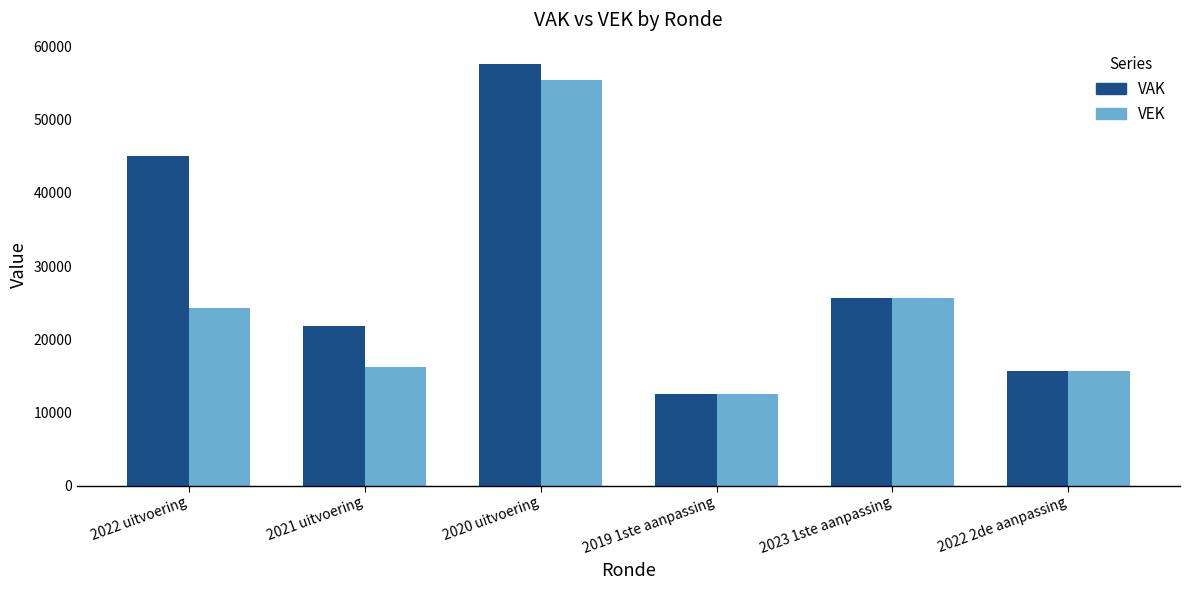

At how many categories does at least one series exceed 38607?

2